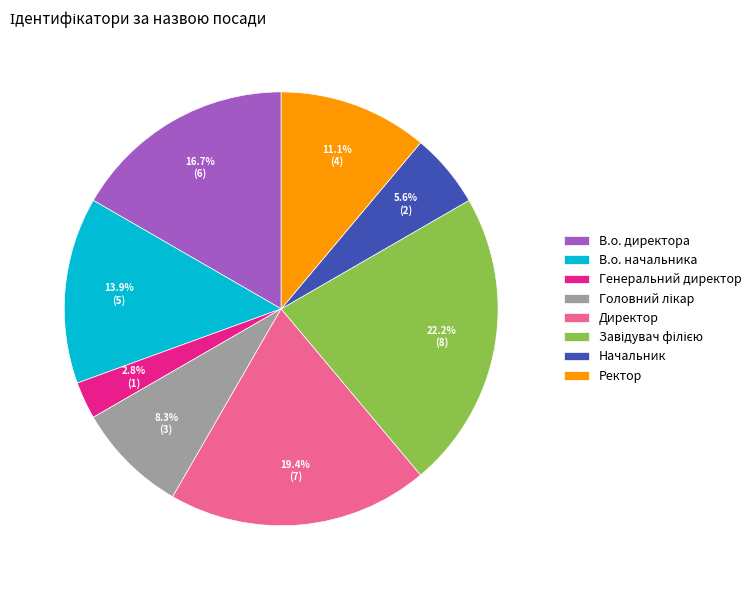

What is the ratio of the value at Ректор to the value at Директор?

0.6